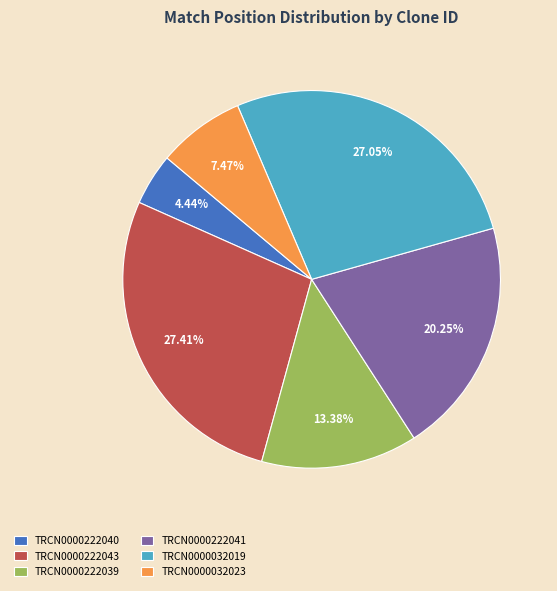

Is TRCN0000222039 the majority of the pie?

No